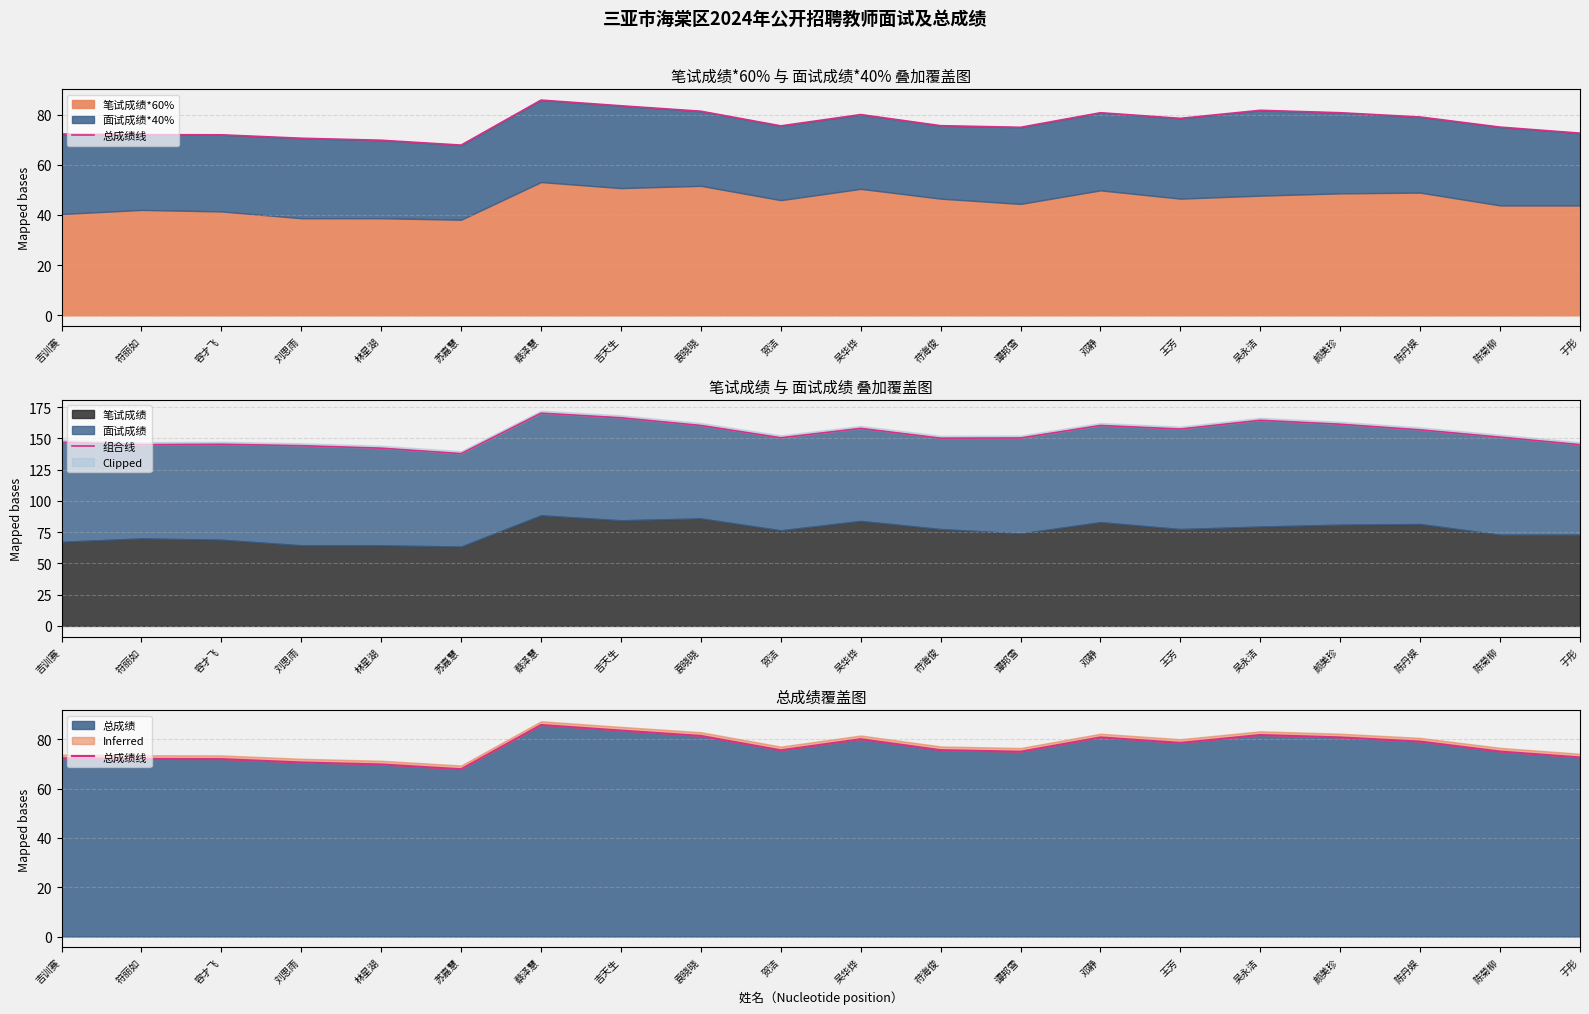

True or false: 总成绩线 and 组合线 cross at least once.

False